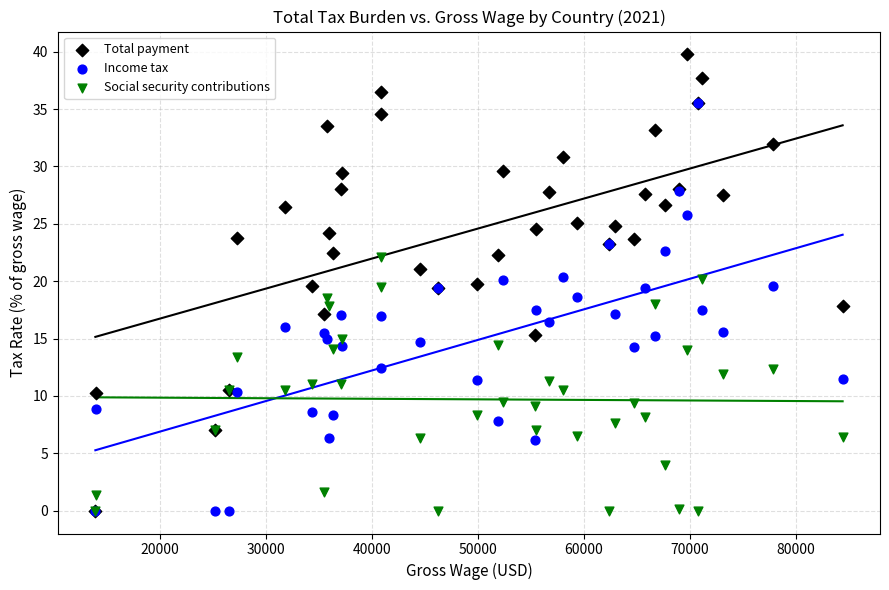

Which series has the largest Y range (max minus min)?

Total payment